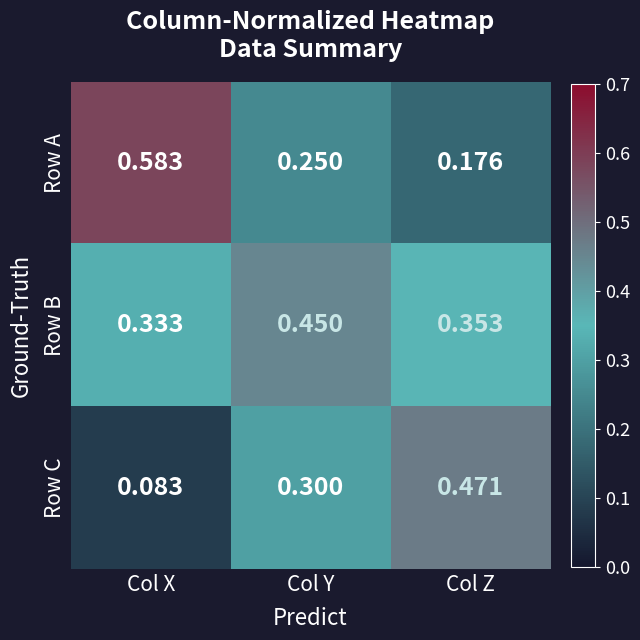

Rank the series at Col Y from lowest to highest value.

Row A, Row C, Row B